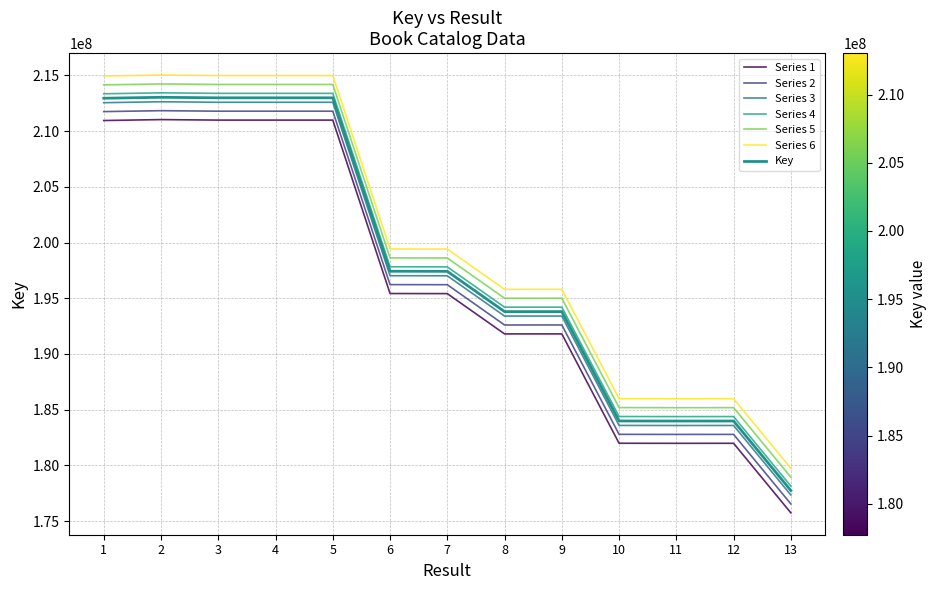

Is this an area chart (filled region under the line)?

No